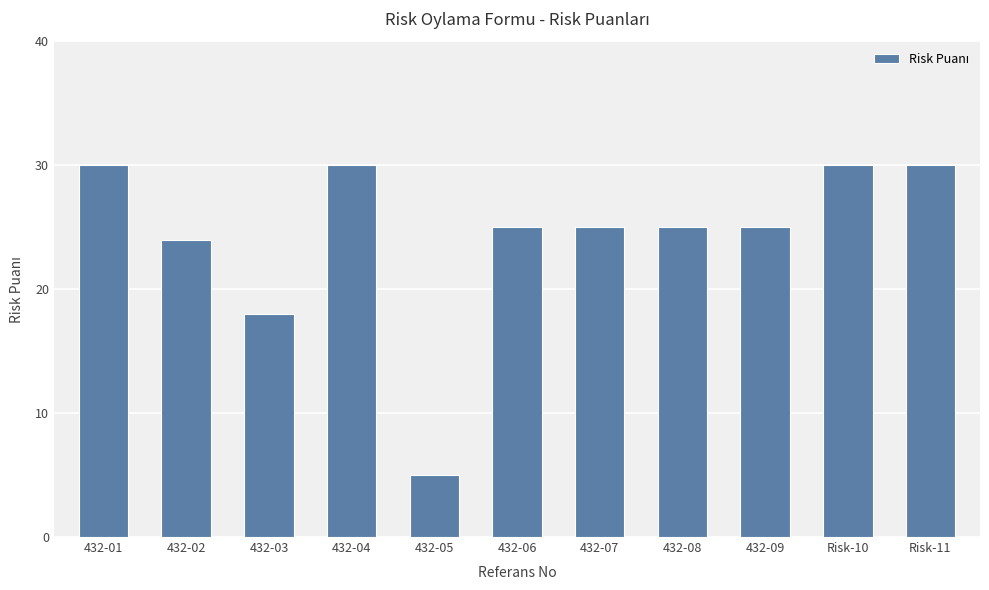

Reading right to left, transcribe all the data shown in this chart.

Risk-11=30	Risk-10=30	432-09=25	432-08=25	432-07=25	432-06=25	432-05=5	432-04=30	432-03=18	432-02=24	432-01=30